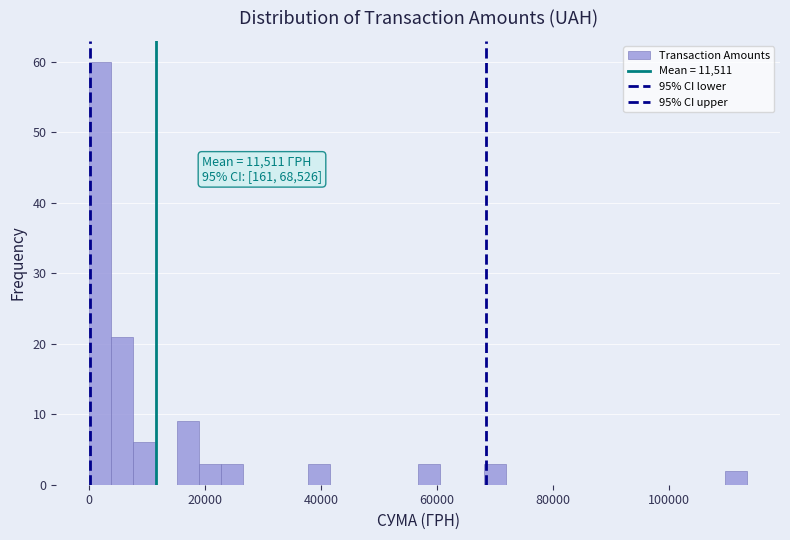

Read against the x-axis, roughly where is the centre of the tallest bar?

2000